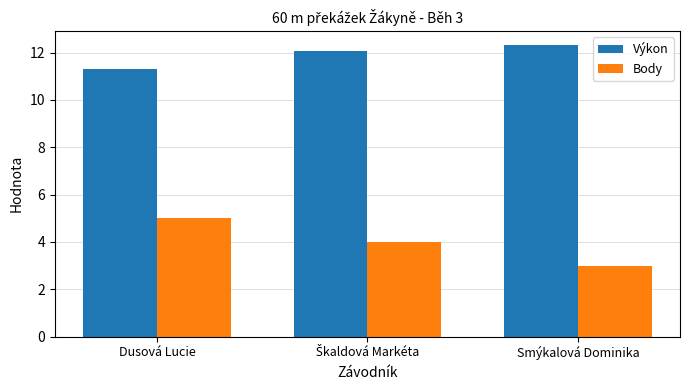

How many data points does each series have?

3